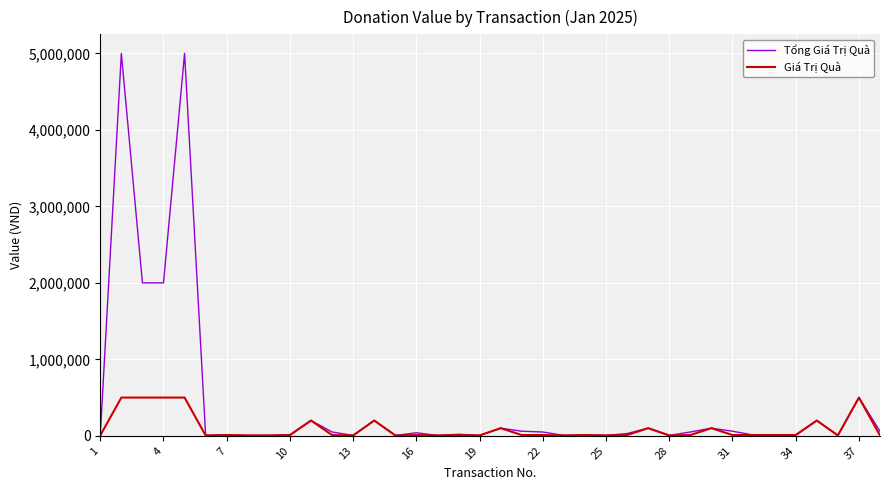

Rank the series by their maximum value, from highest to lowest.

Tổng Giá Trị Quà, Giá Trị Quà